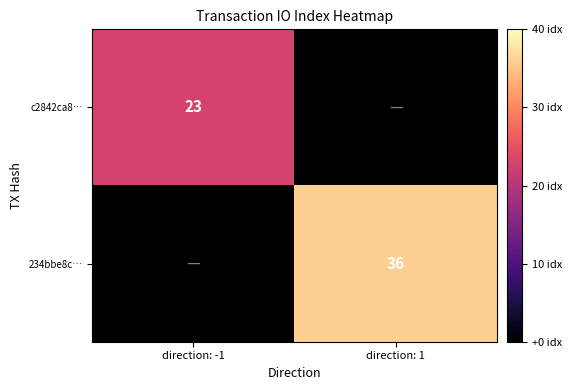

Is the value of c2842ca8… at direction: -1 greater than the value of 234bbe8c… at direction: 1?

No